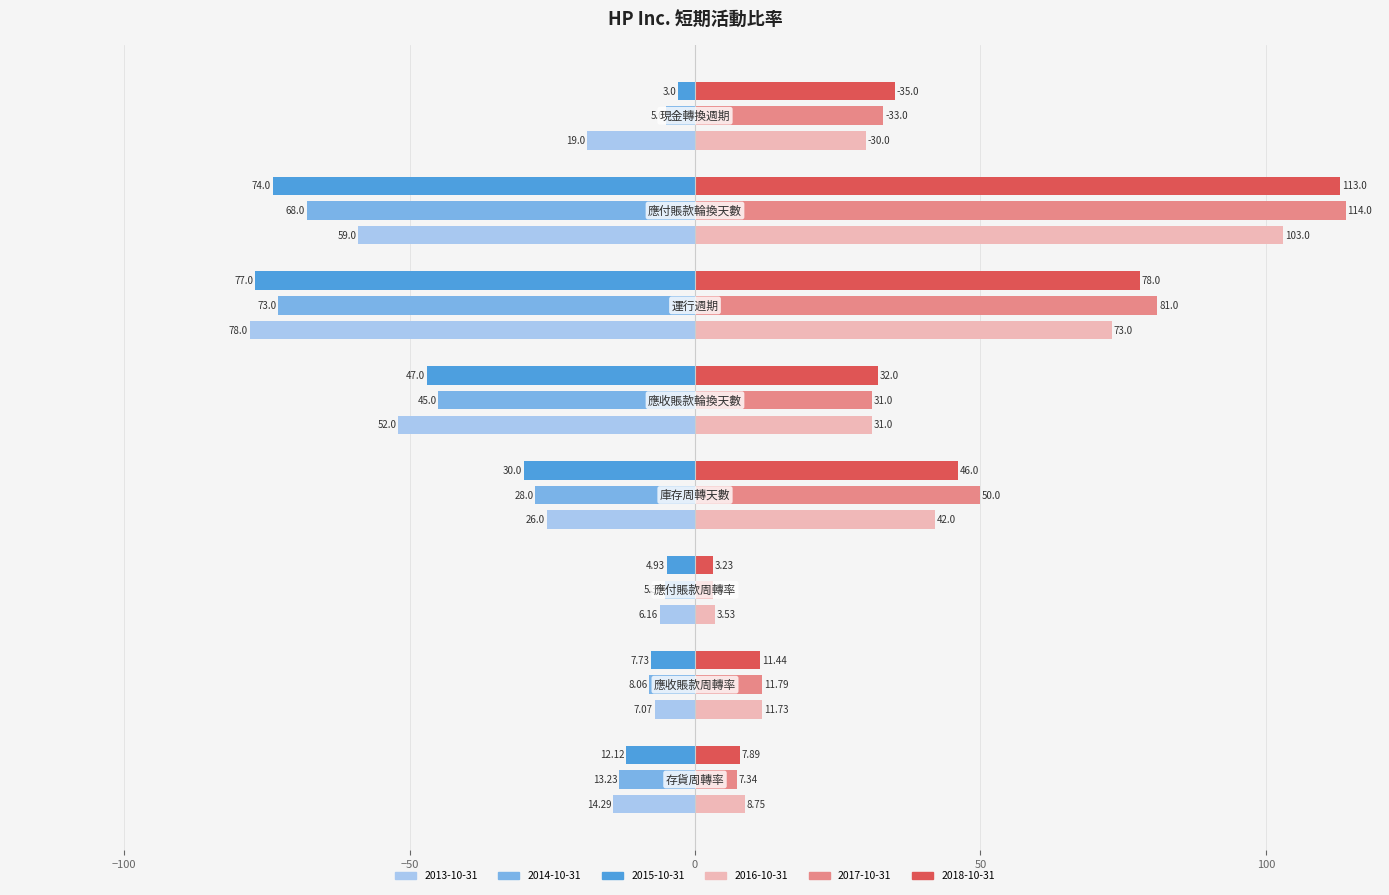

Rank the series by their maximum value, from highest to lowest.

2017-10-31, 2018-10-31, 2016-10-31, 2015-10-31, 2014-10-31, 2013-10-31